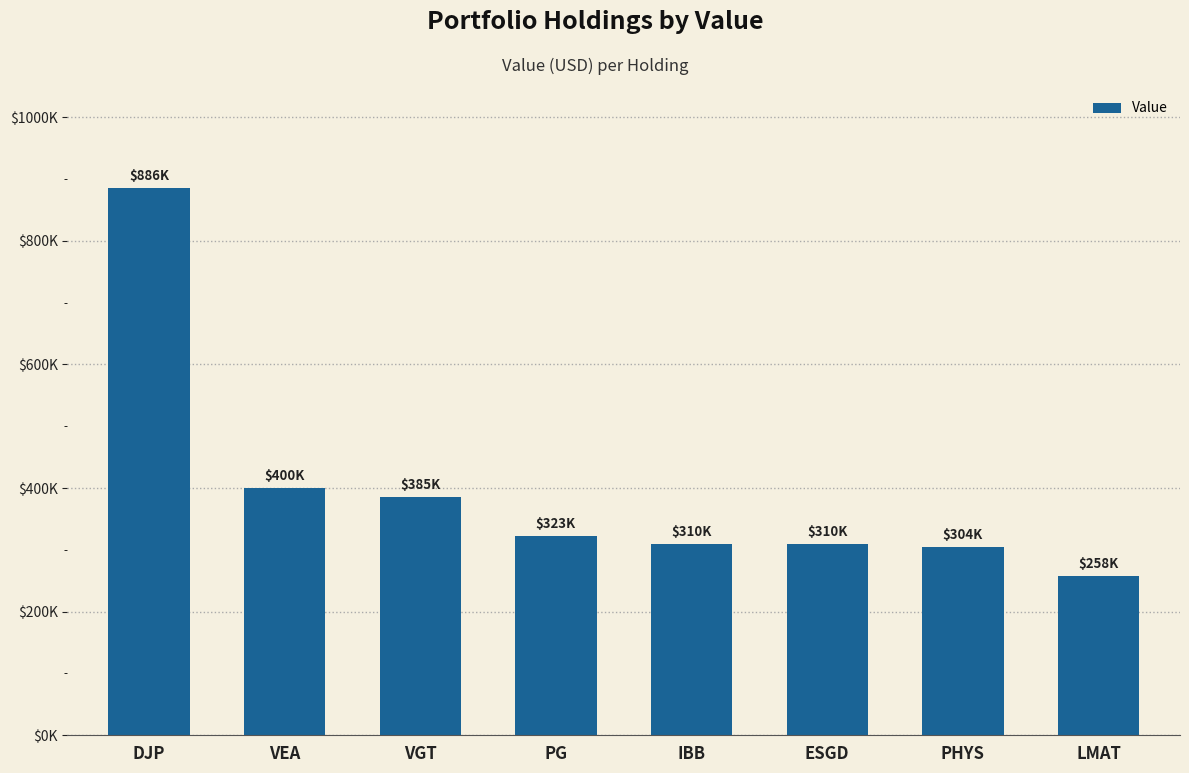

What is the label of the 3rd bar from the right?

ESGD